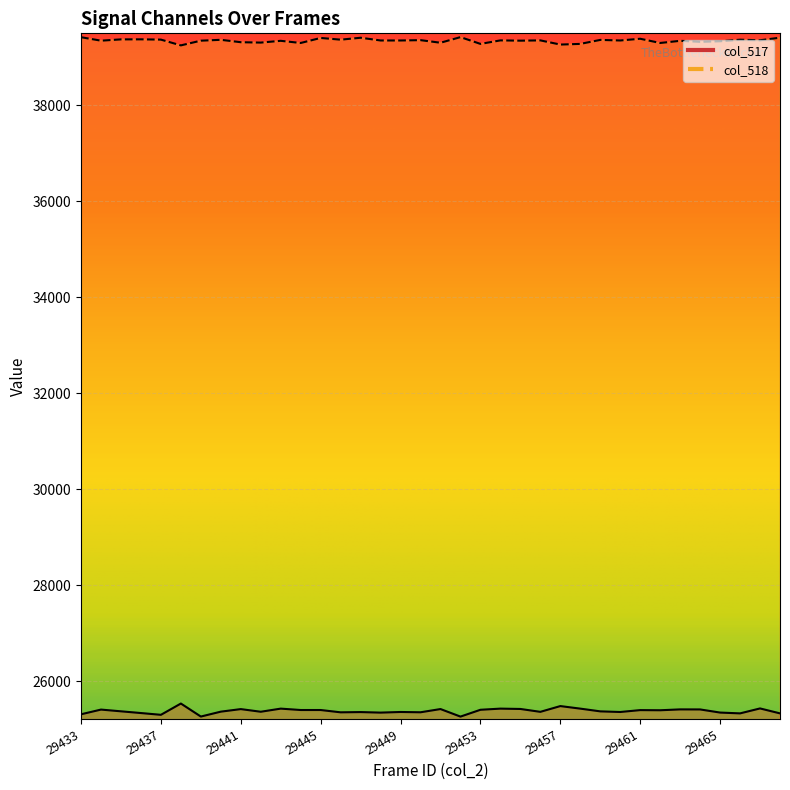

How many interior local valleys does the col_517 series have?

11